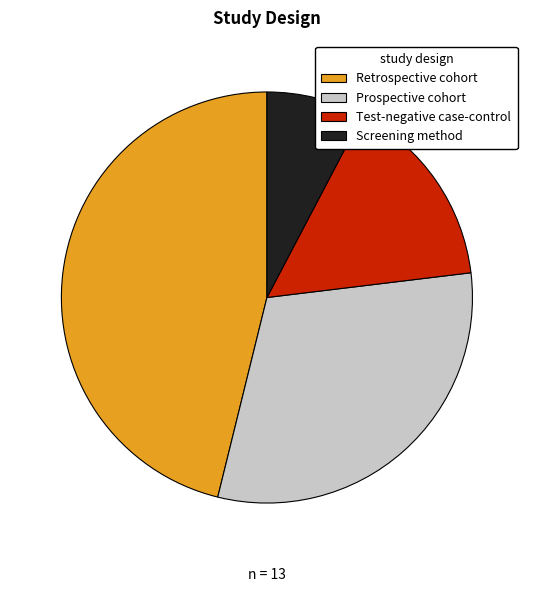

The Screening method slice represents 18% of the pie. True or false?

False